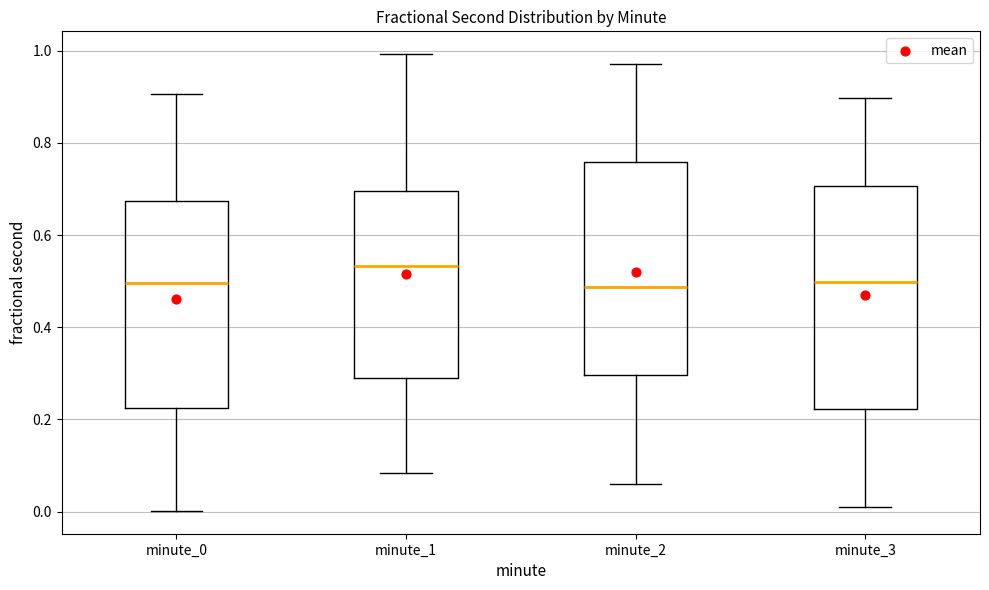

Reading left to right, read every box against the y-axis: the position of its median line, the range the box covers, and the ends of its whiskers. The values are not printed on the chart, so give them approximately, as read against the axis.

minute_0: median 0.50, box 0.22 to 0.68, whiskers 0.00 to 0.90
minute_1: median 0.54, box 0.30 to 0.70, whiskers 0.08 to 1.00
minute_2: median 0.48, box 0.30 to 0.76, whiskers 0.06 to 0.98
minute_3: median 0.50, box 0.22 to 0.70, whiskers 0.00 to 0.90